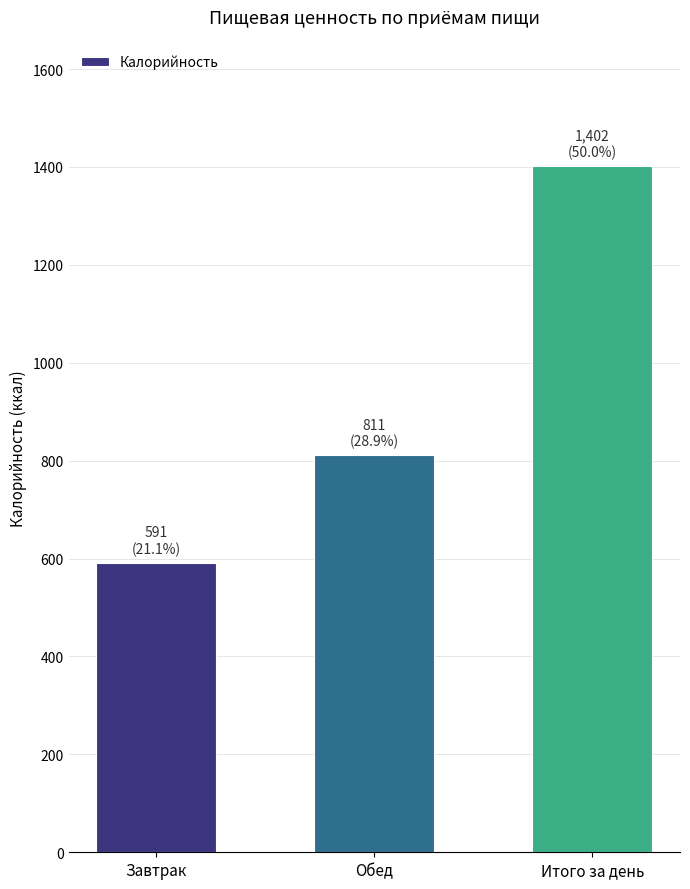

What is the average value?

935